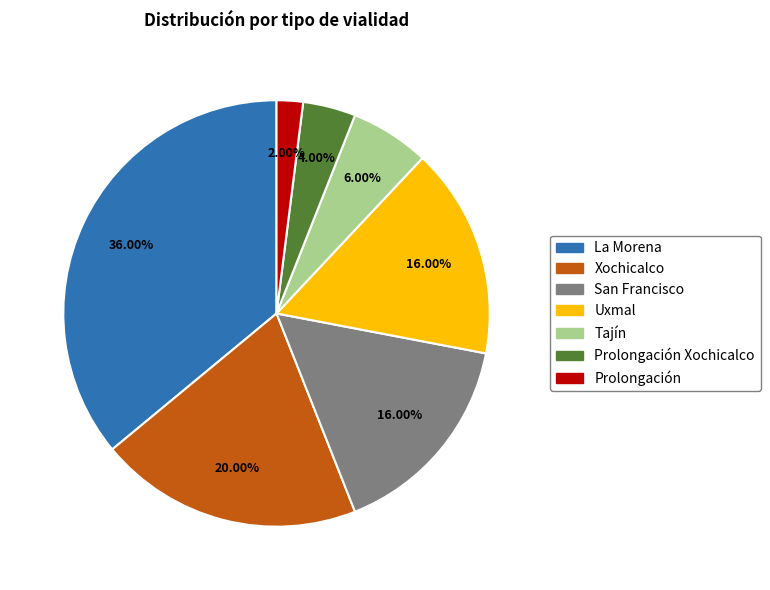

Is there a majority slice in this chart?

No